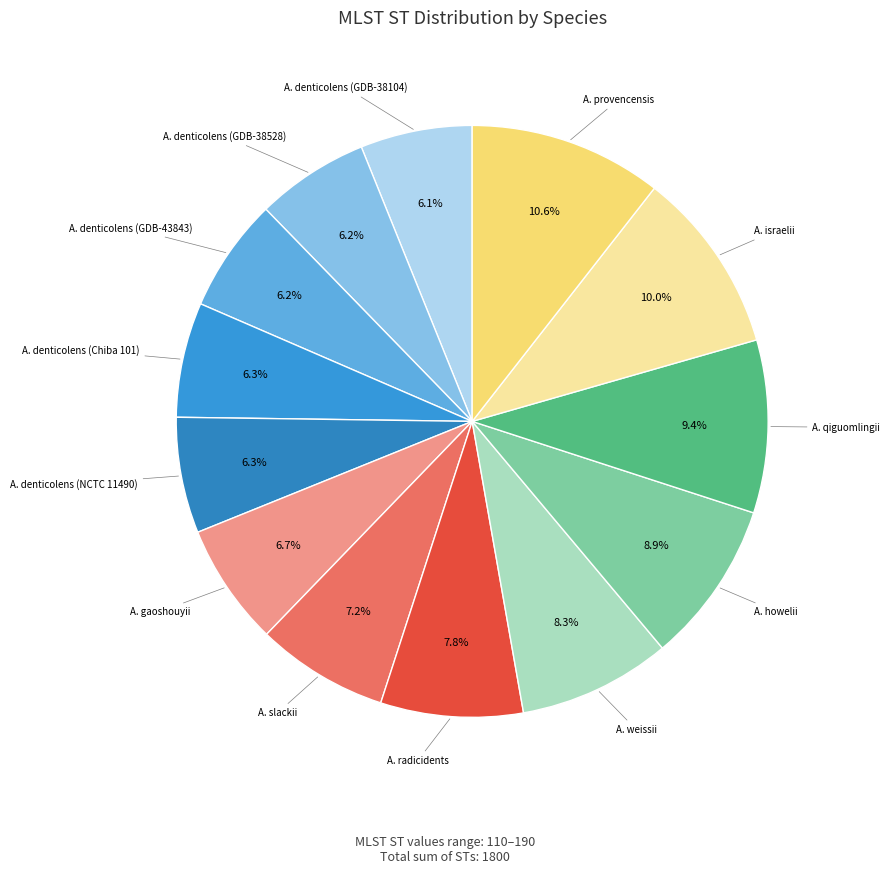

Approximately how many times larger is the value at A. howelii compared to A. denticolens (NCTC 11490)?

1.4